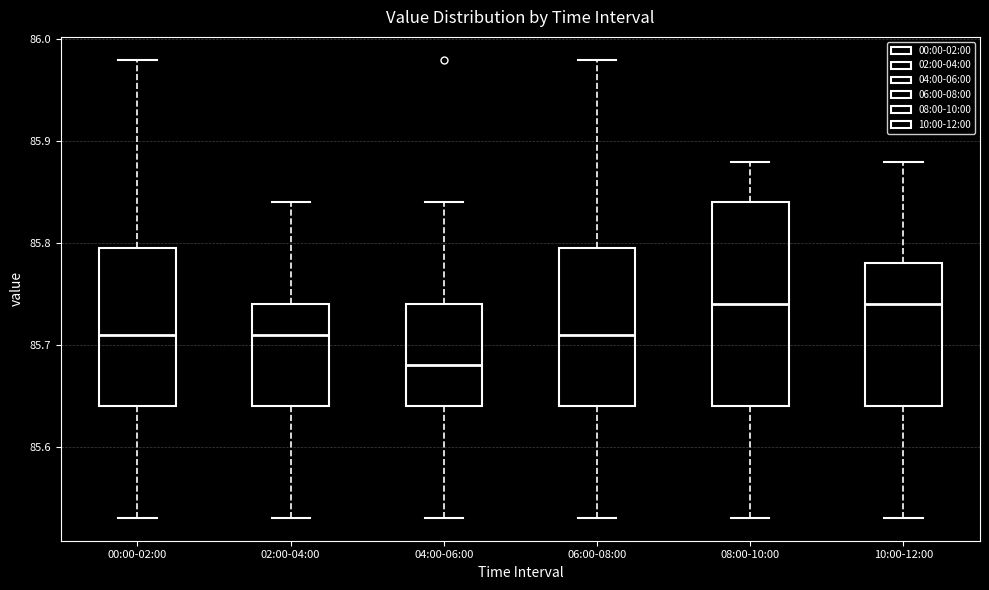

Comparing the boxes themselves (not the whiskers), which one is the tallest?

08:00-10:00